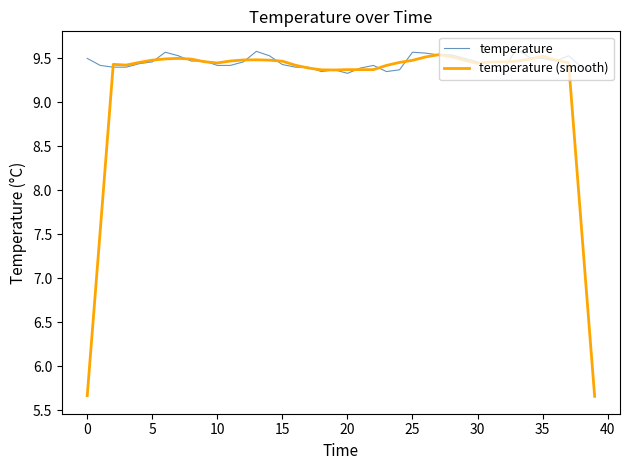

What is the maximum value shown in the chart?

9.6